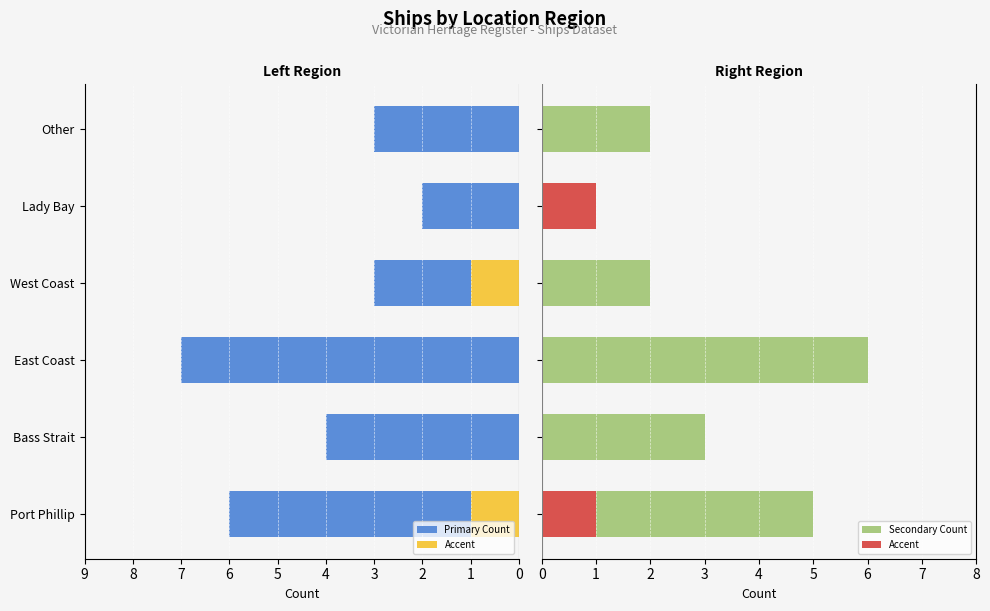

Does the chart contain stacked bars?

No